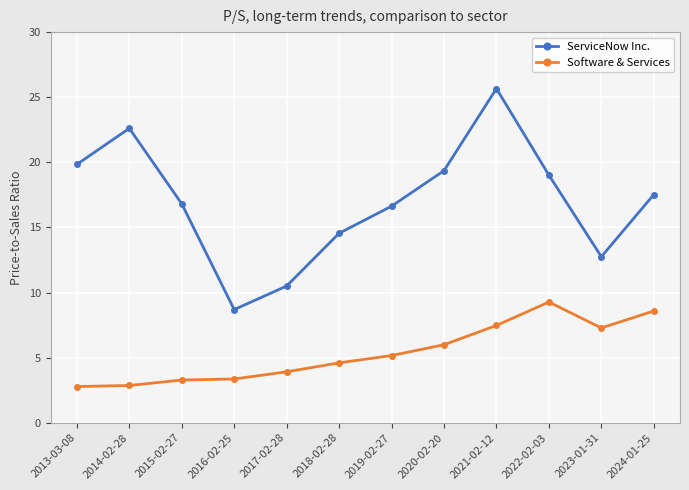

What is the label of the 10th point from the left?

2022-02-03